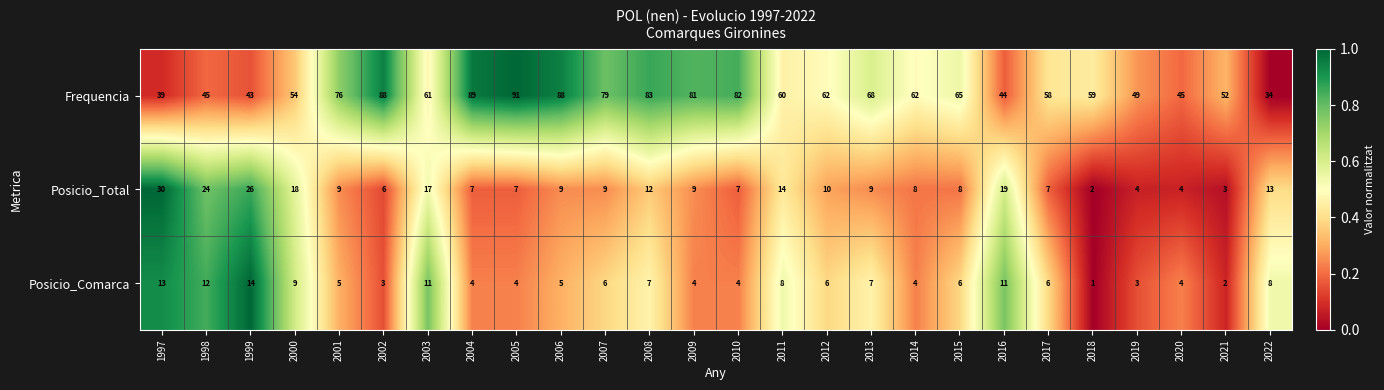

The value of Posicio_Total at 2018 is 1. True or false?

False